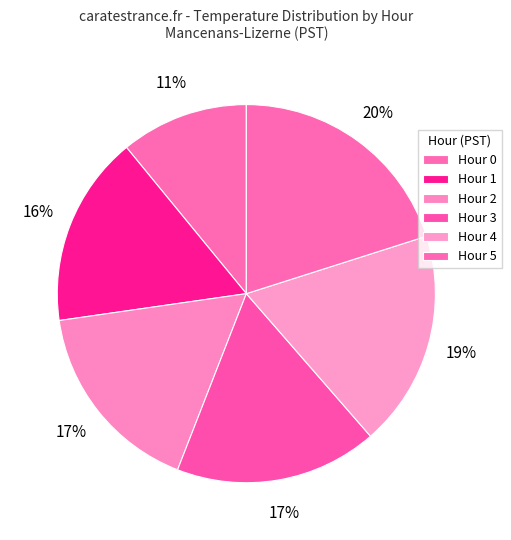

Which category has the biggest portion of the pie?

Hour 5